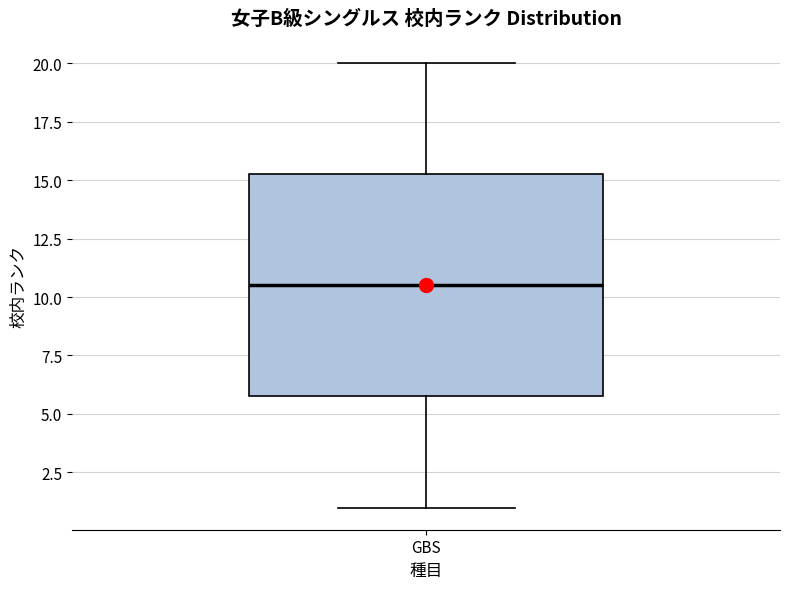

Read this box plot against the y-axis: the position of the median line, the range covered by the box, and the ends of both whiskers. The values are not printed on the chart, so give them approximately, as read against the axis.

median 10.5, box 6.0 to 15.5, whiskers 1.0 to 20.0